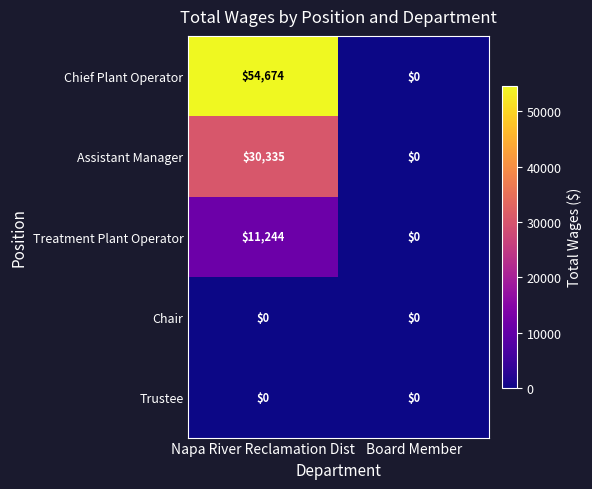

At which category is the sum across all series the highest?

Napa River Reclamation Dist